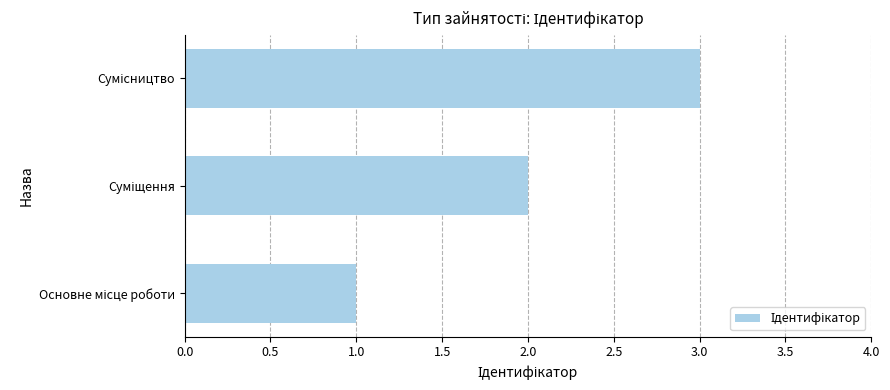

What is the sum of all values?

6